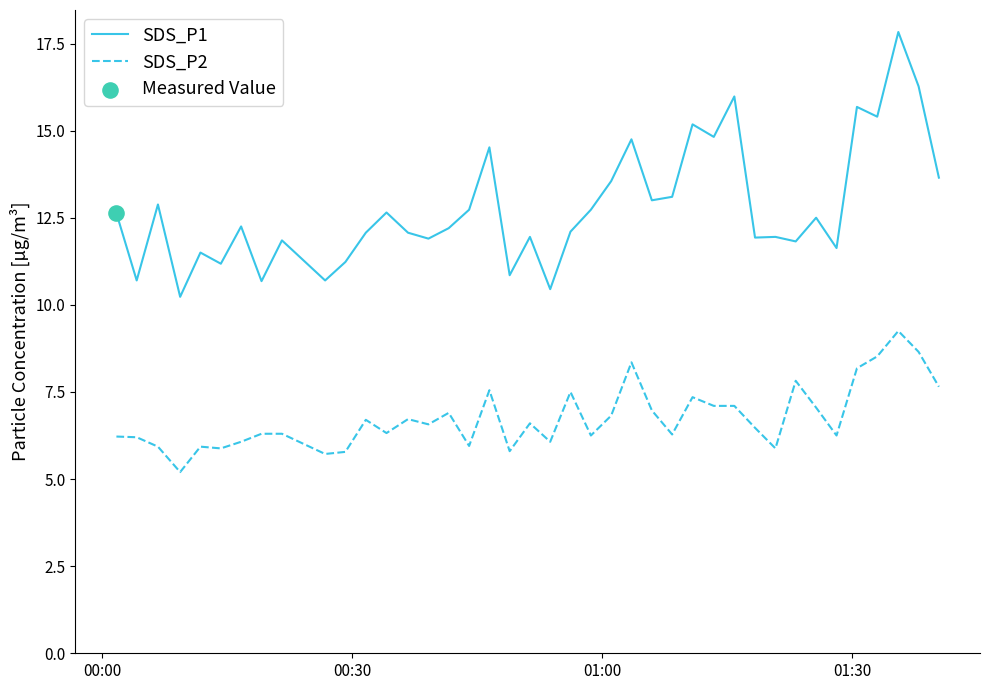

Which series has the largest total across all categories?

SDS_P1